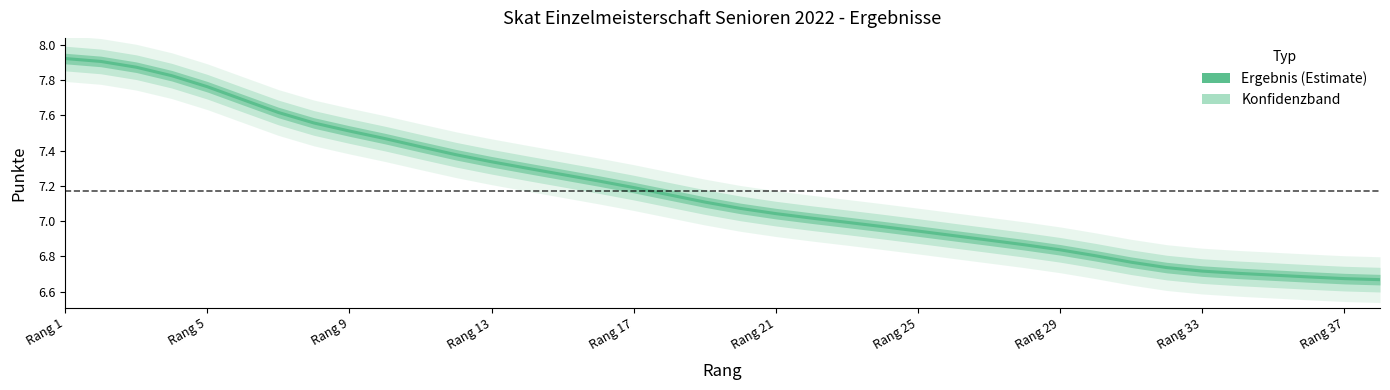

Where does the data first go above 7?

Rang 1